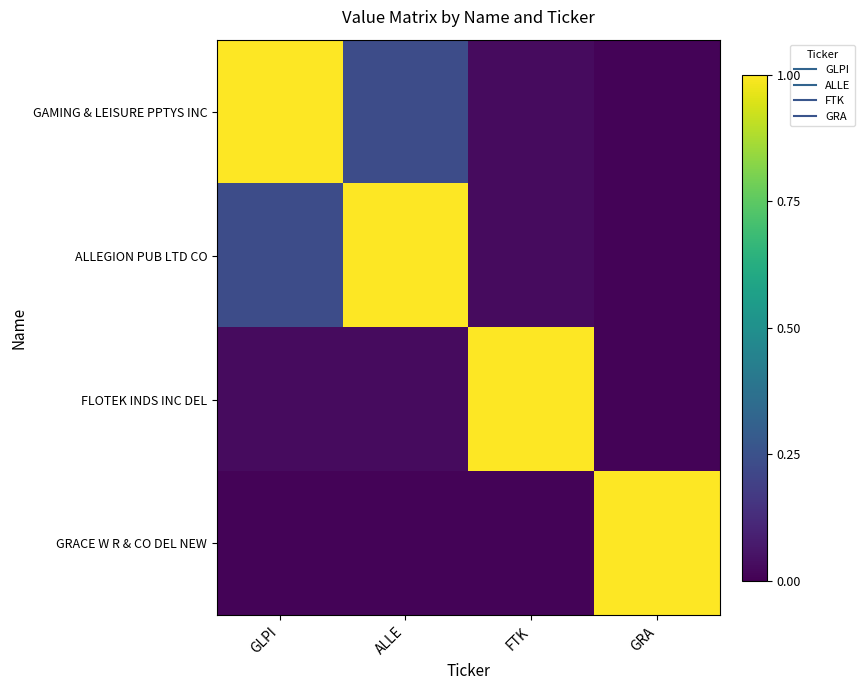

Which label corresponds to the largest value in the chart?

GLPI